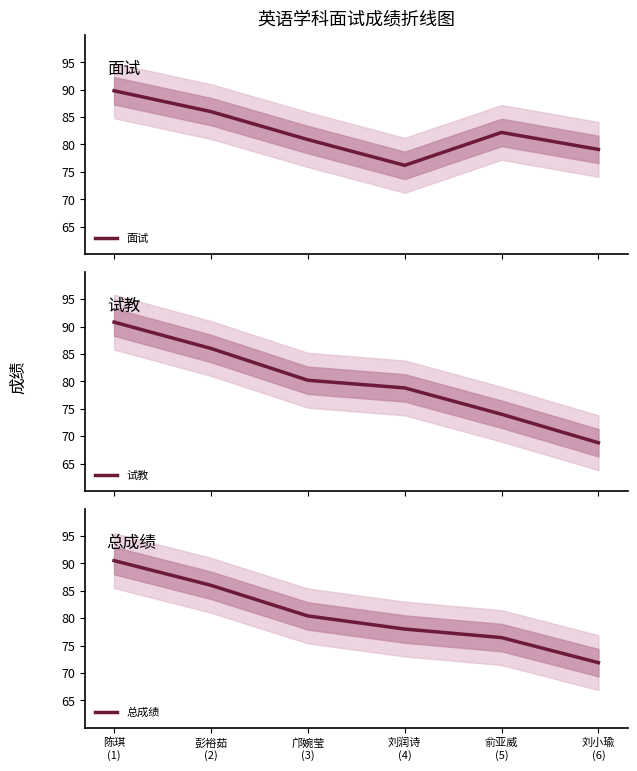

At which label does 试教 first exceed 80?

陈琪
(1)